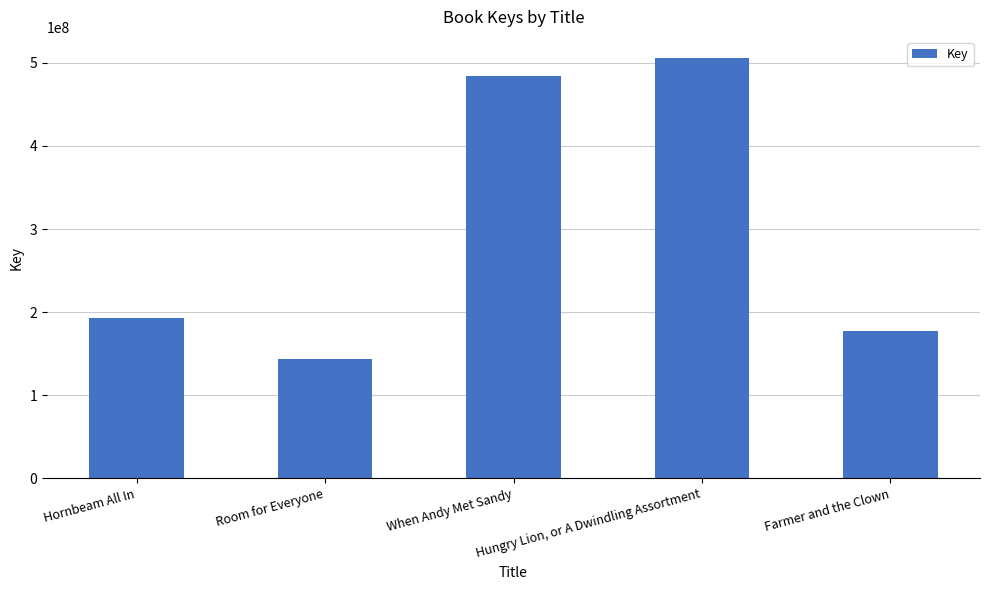

Is it true that the value at Hungry Lion, or A Dwindling Assortment is 800121327?

False